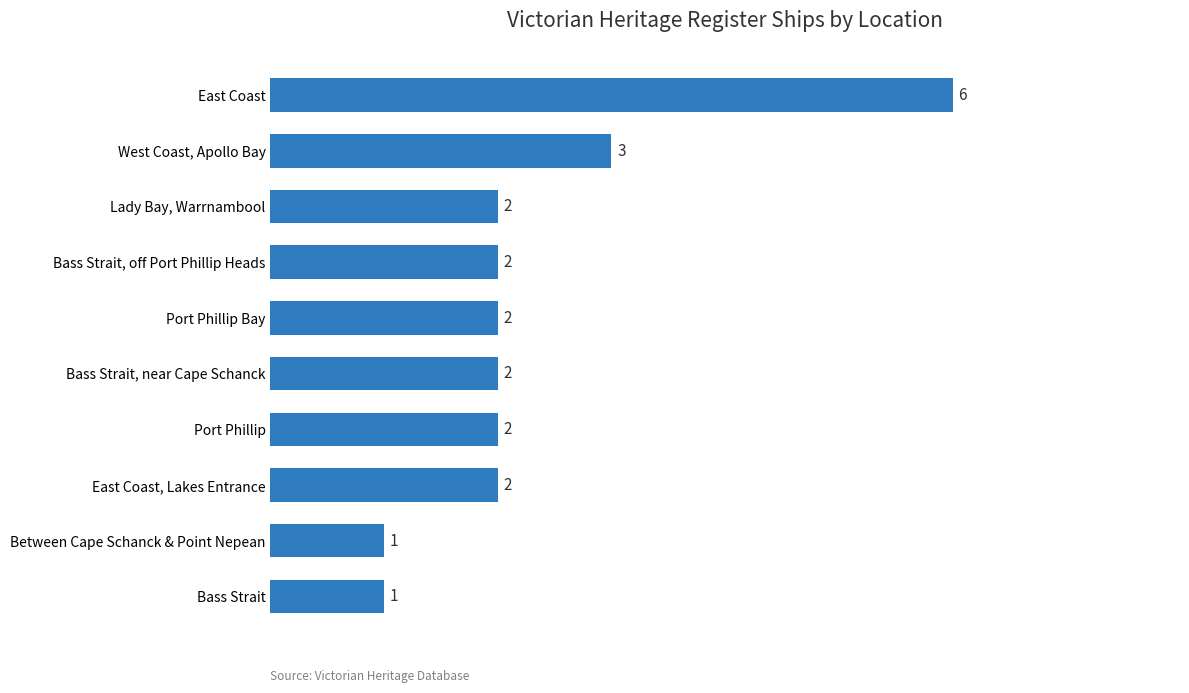

The value at East Coast, Lakes Entrance is 0. True or false?

False